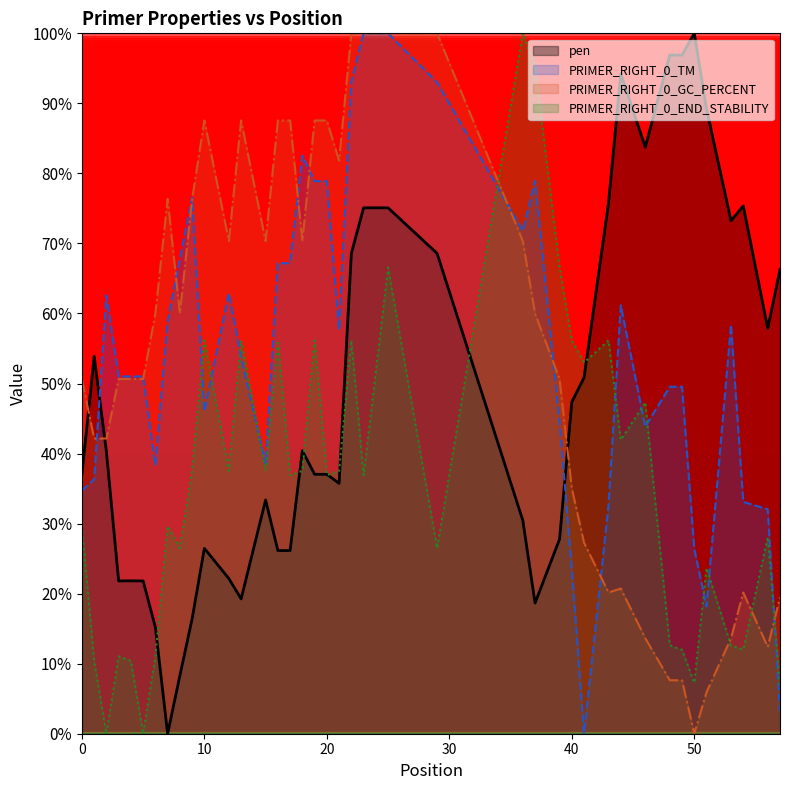

List the labels in order of PRIMER_RIGHT_0_END_STABILITY value, largest first.

36, 37, 25, 39, 10, 13, 16, 19, 22, 40, 43, 41, 46, 44, 9, 12, 15, 18, 21, 17, 20, 23, 0, 7, 56, 8, 29, 51, 48, 53, 49, 54, 3, 6, 1, 4, 50, 57, 2, 5